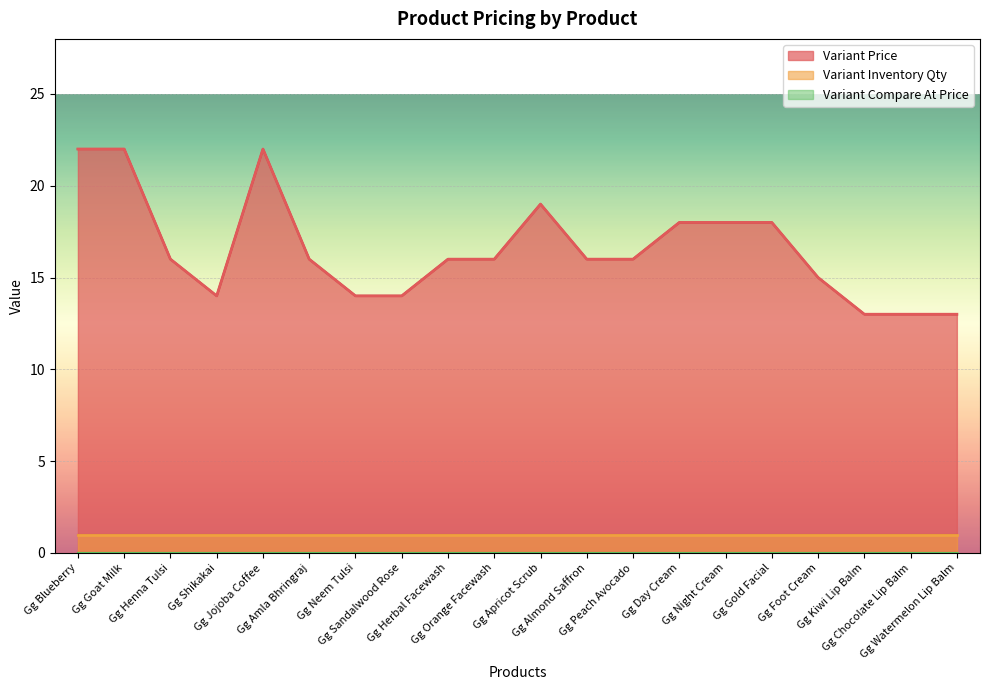

What is the difference between the maximum and minimum values in the Variant Price series?

9